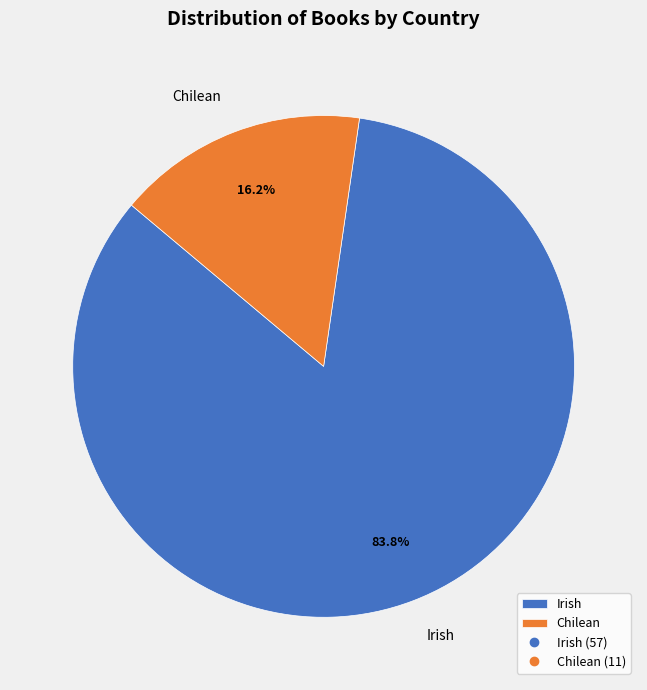

Rank the categories by value from lowest to highest.

Chilean, Irish